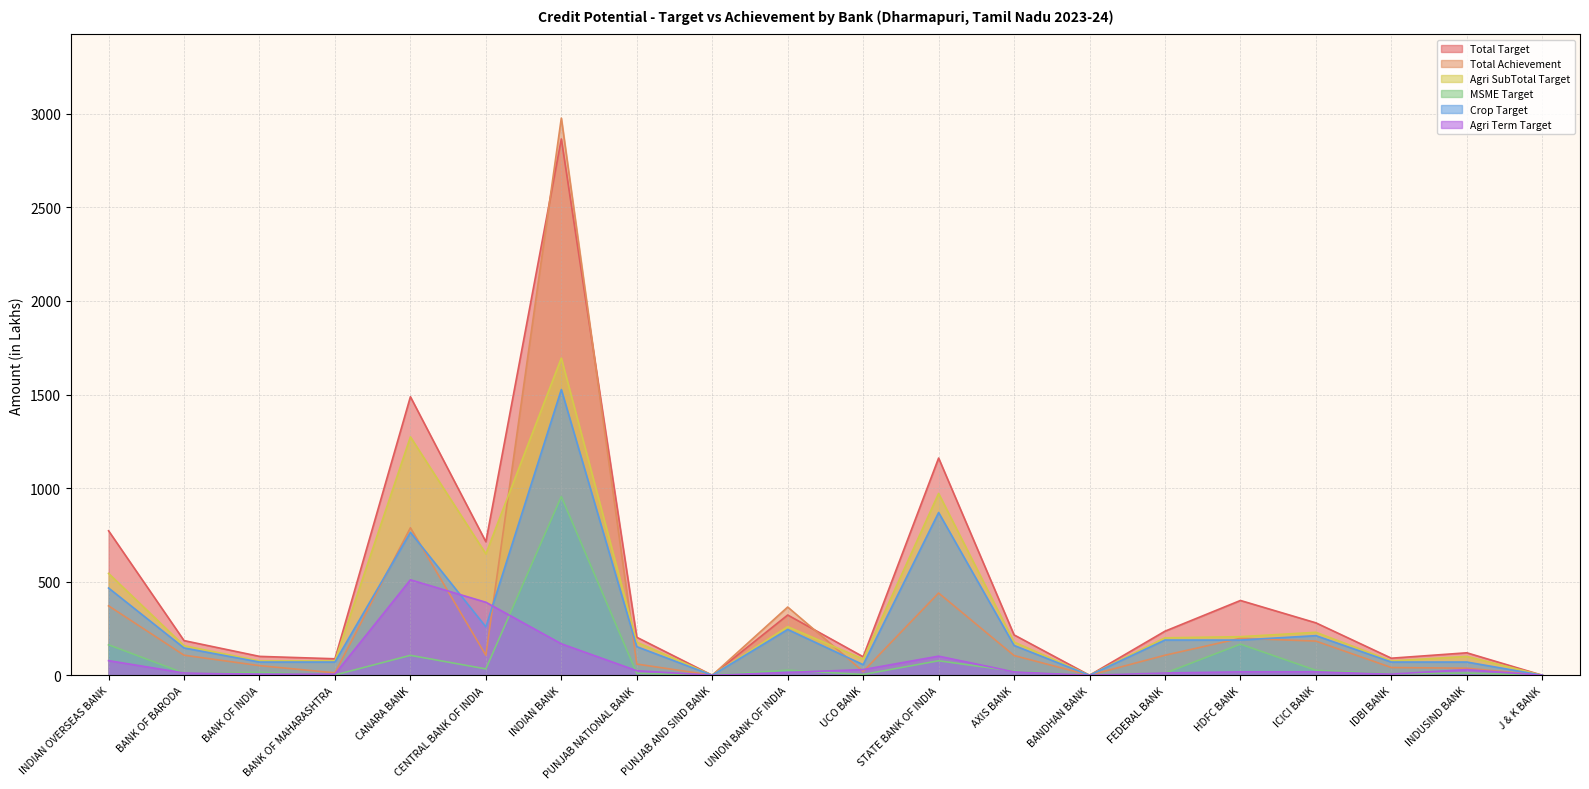

What is the label of the 2nd point from the right?

INDUSIND BANK